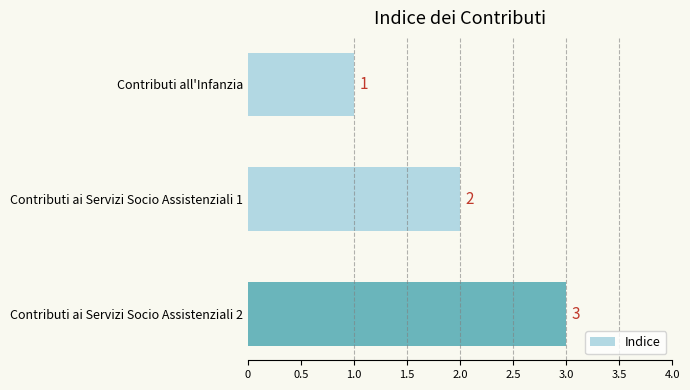

Approximately how many times larger is the value at Contributi ai Servizi Socio Assistenziali 1 compared to Contributi ai Servizi Socio Assistenziali 2?

0.7